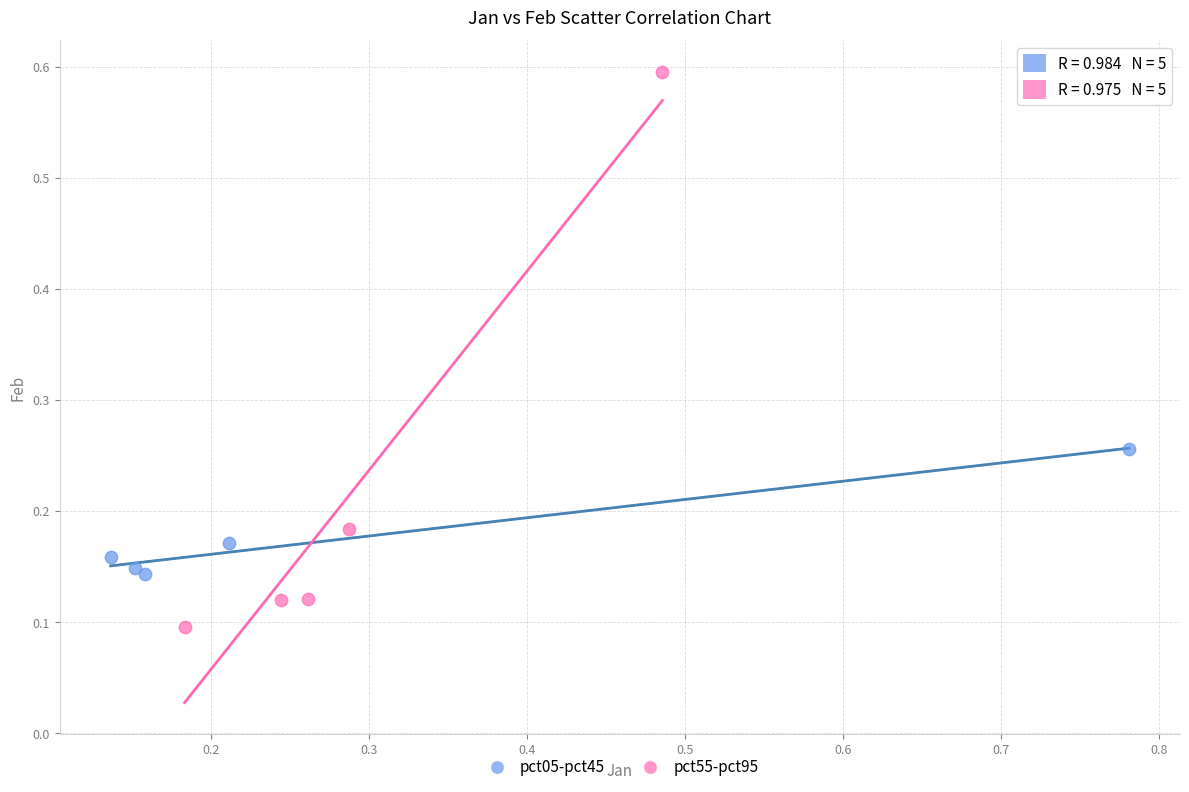

Which series has the largest Y range (max minus min)?

pct55-pct95